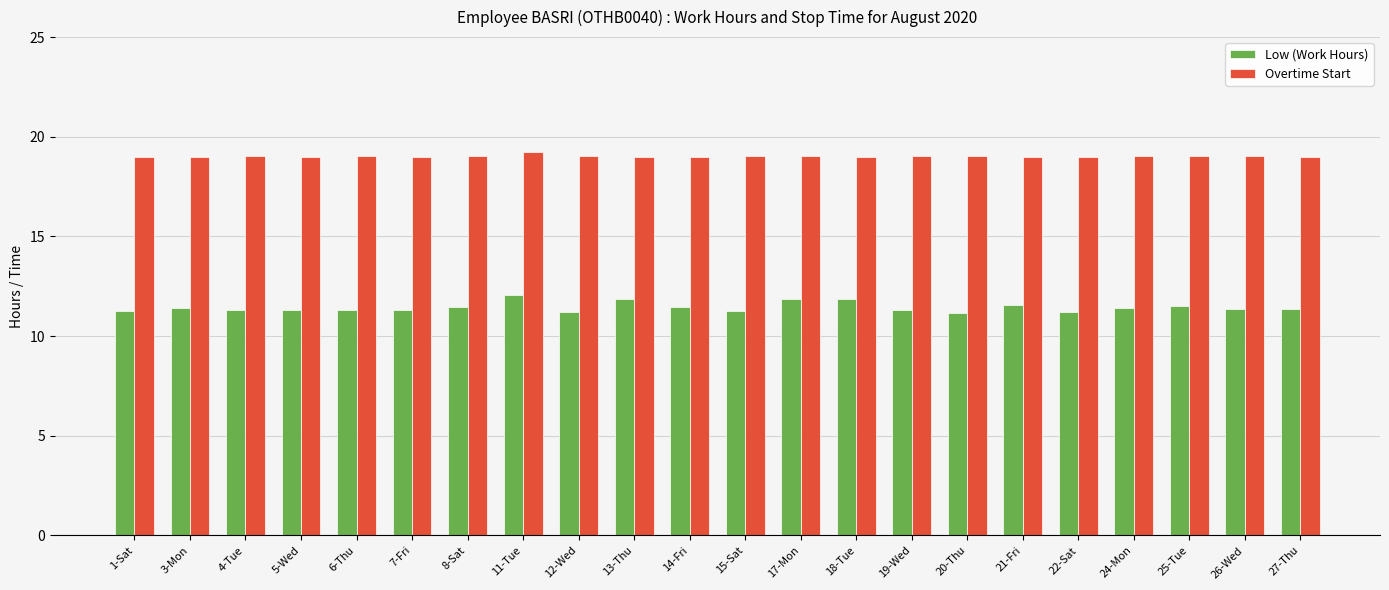

What is the difference between the second highest and minimum values in the Overtime Start series?

0.1